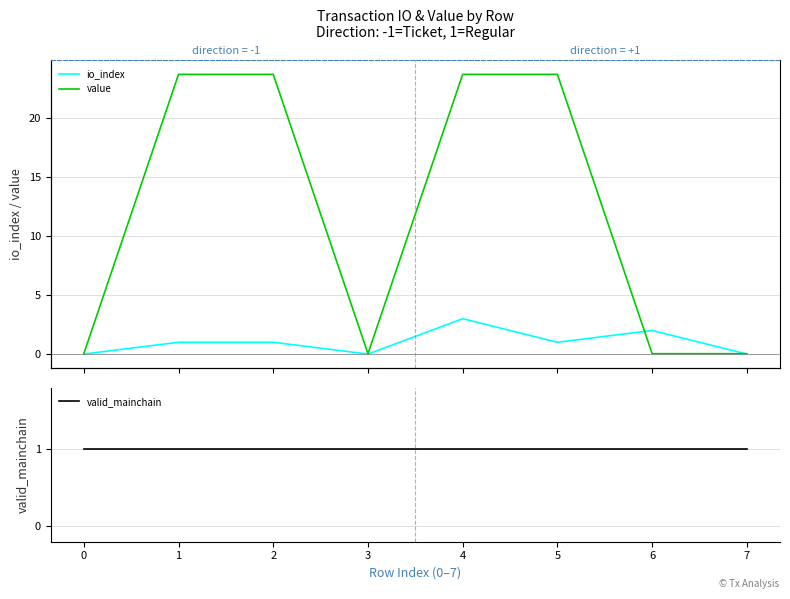

The value of io_index at 2 is 0.6. True or false?

False